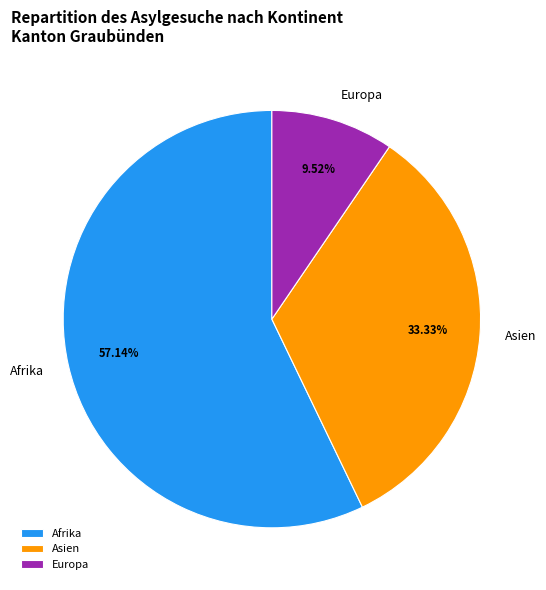

Is it true that Asien is 21% of the pie?

False